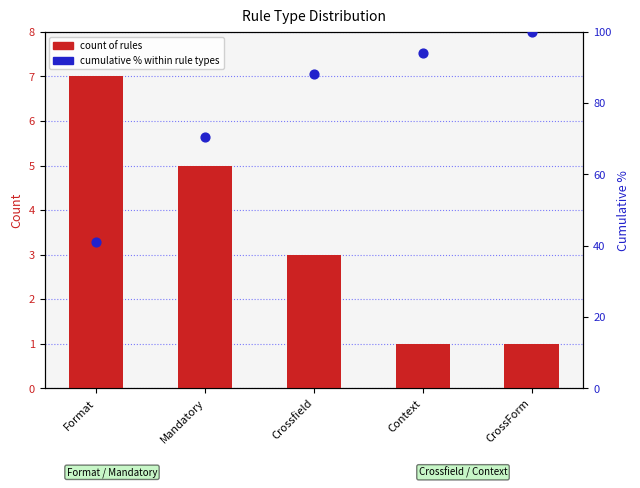

At how many categories does at least one series exceed 78?

3